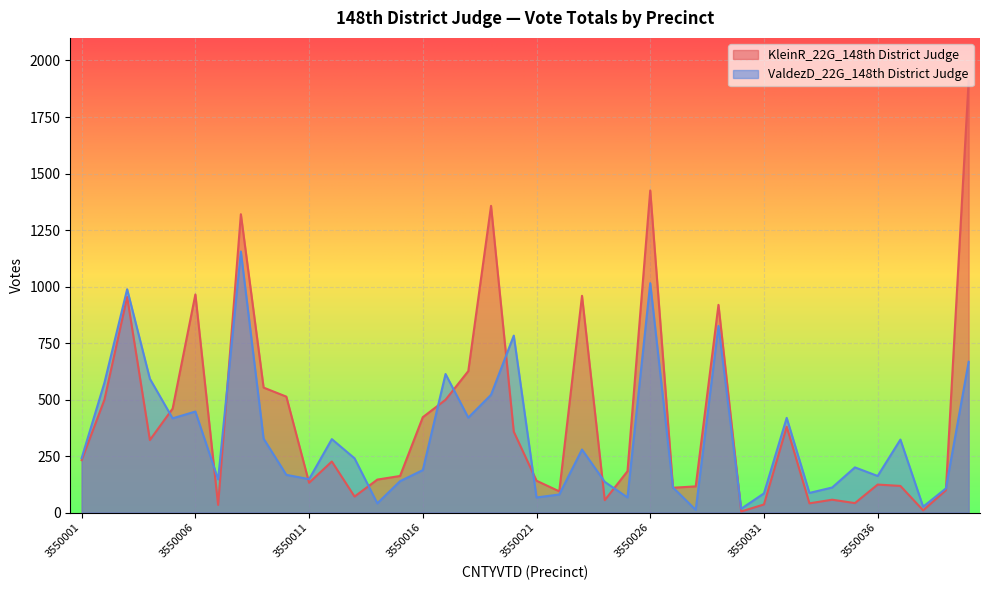

What is the total value across all series at 3550039?

206